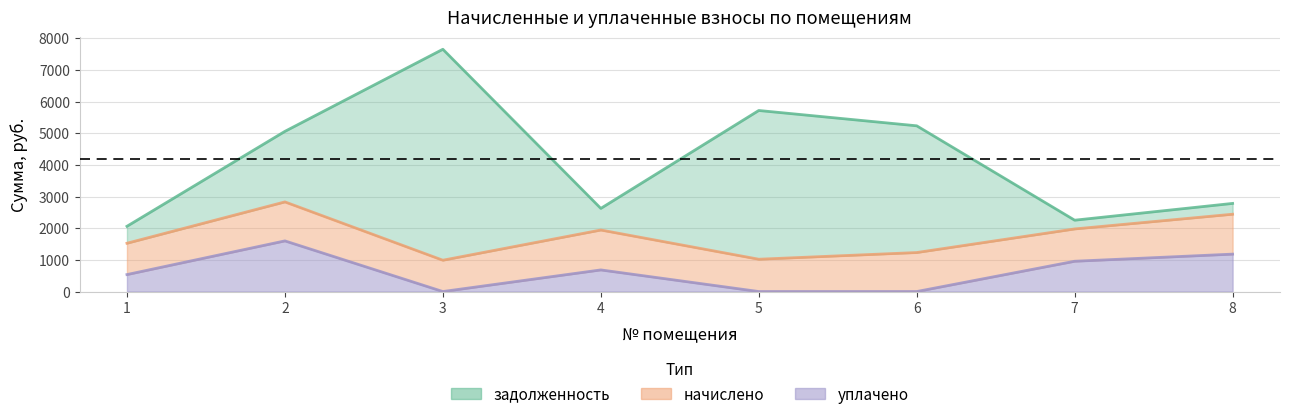

What is the difference between the second highest and second lowest values in the уплачено series?

1181.2